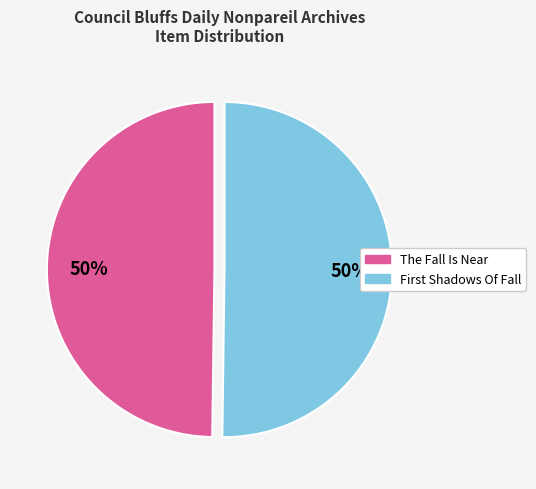

How many slices are in this pie chart?

2